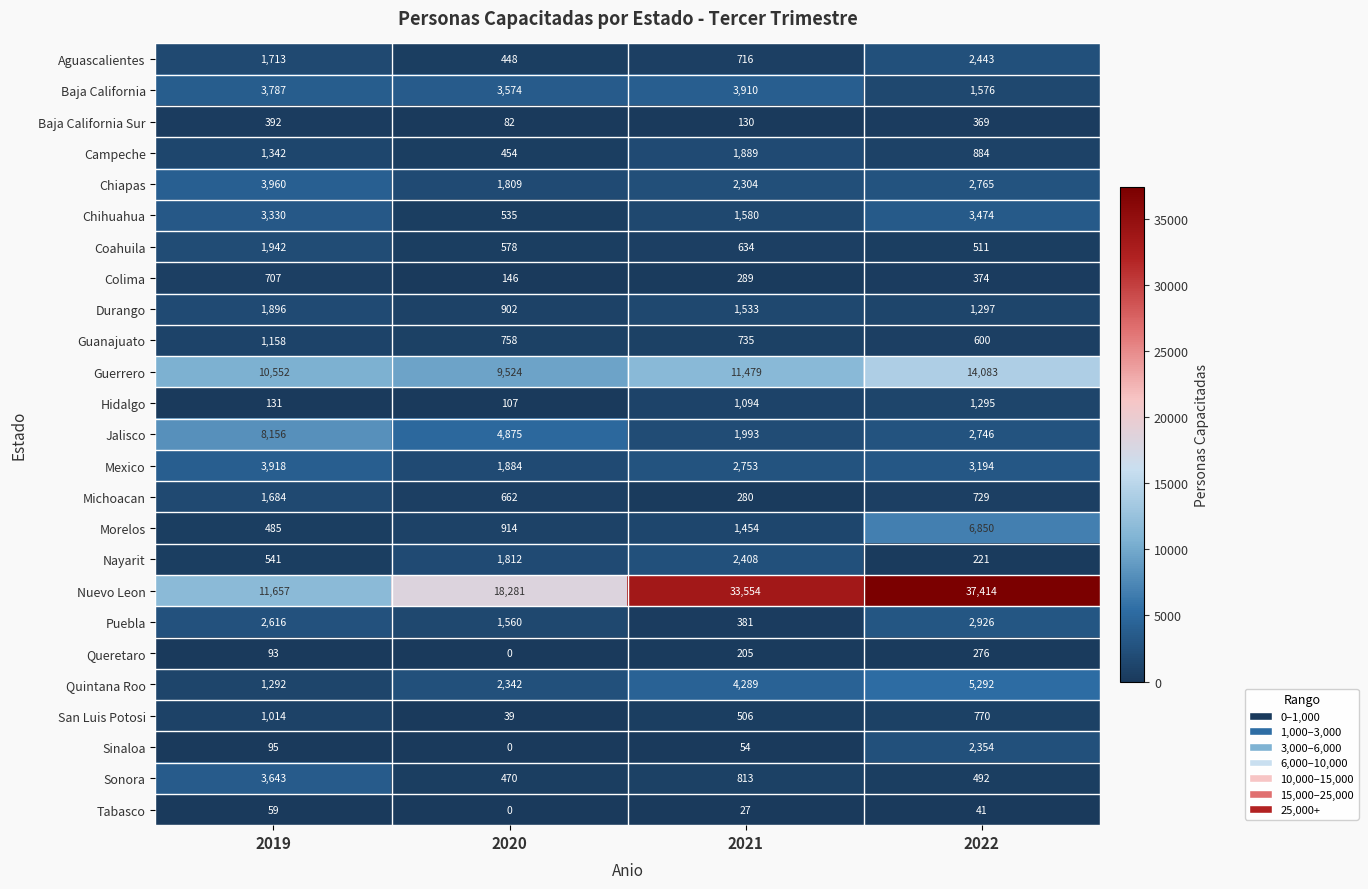

Rank the series by their maximum value, from lowest to highest.

Tabasco, Queretaro, Baja California Sur, Colima, San Luis Potosi, Guanajuato, Hidalgo, Michoacan, Campeche, Durango, Coahuila, Sinaloa, Nayarit, Aguascalientes, Puebla, Chihuahua, Sonora, Baja California, Mexico, Chiapas, Quintana Roo, Morelos, Jalisco, Guerrero, Nuevo Leon